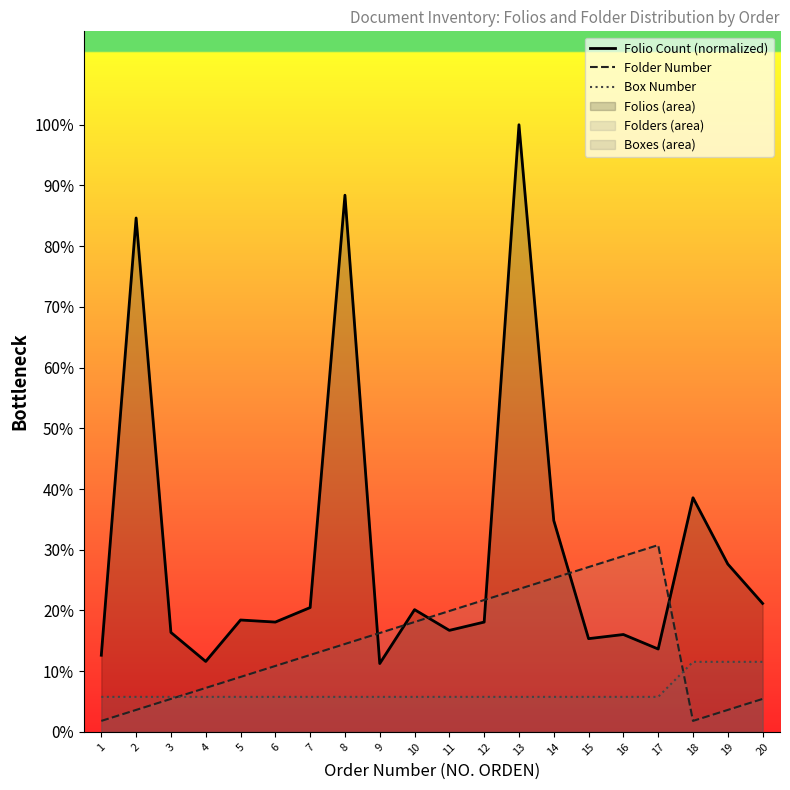

True or false: Folder Number has more than 2 interior local peaks.

False